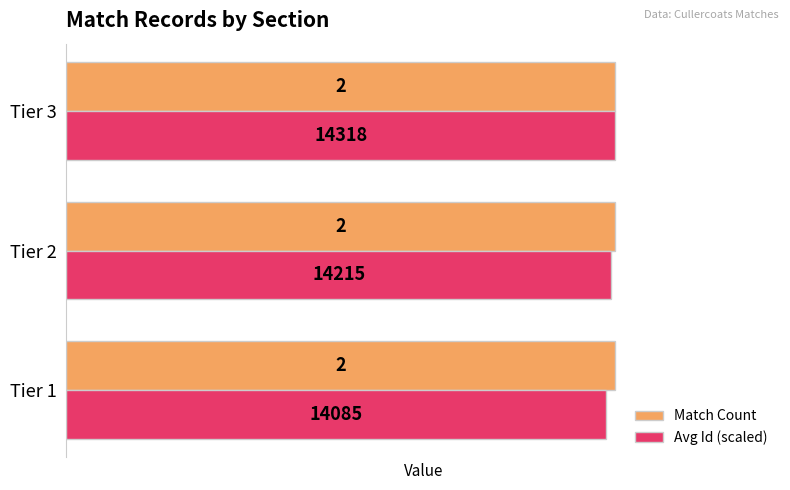

What is the average value of the Match Count series?

2.0